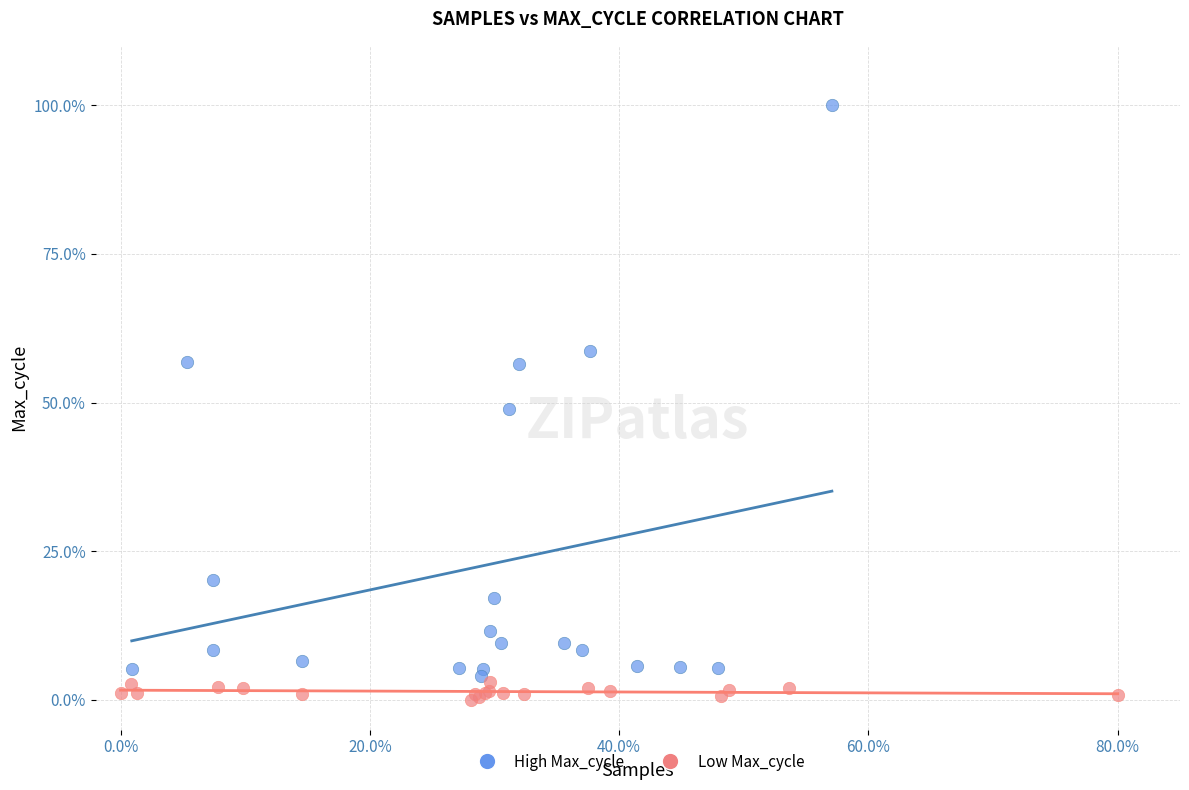

What are all the series names shown in the legend?

High Max_cycle, Low Max_cycle